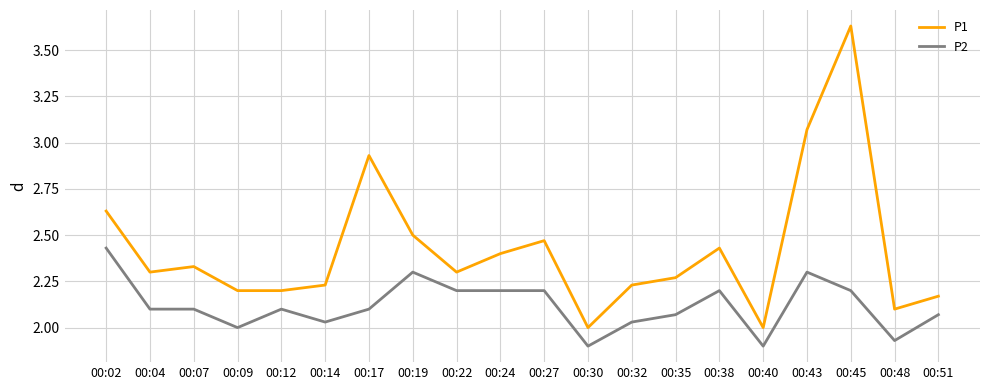

Is the value of P1 at 00:17 greater than the value of P2 at 00:07?

Yes